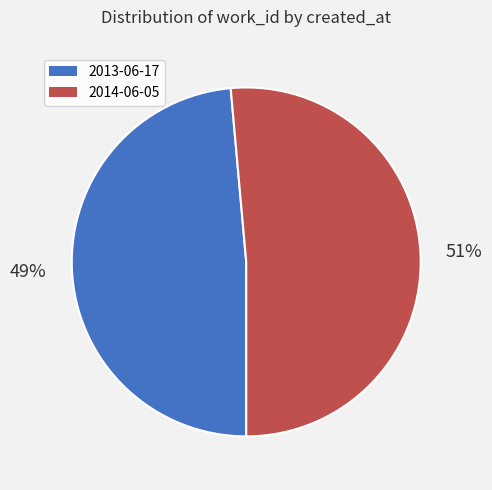

True or false: 2013-06-17 accounts for 49% of the total.

True